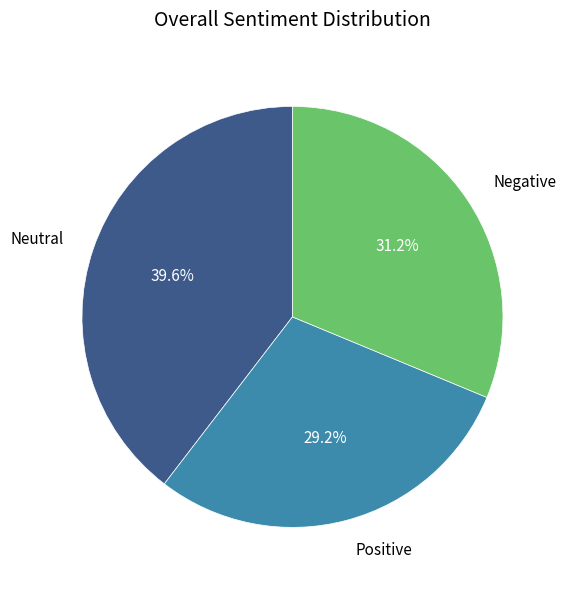

Approximately how many times larger is the value at Positive compared to Negative?

0.9